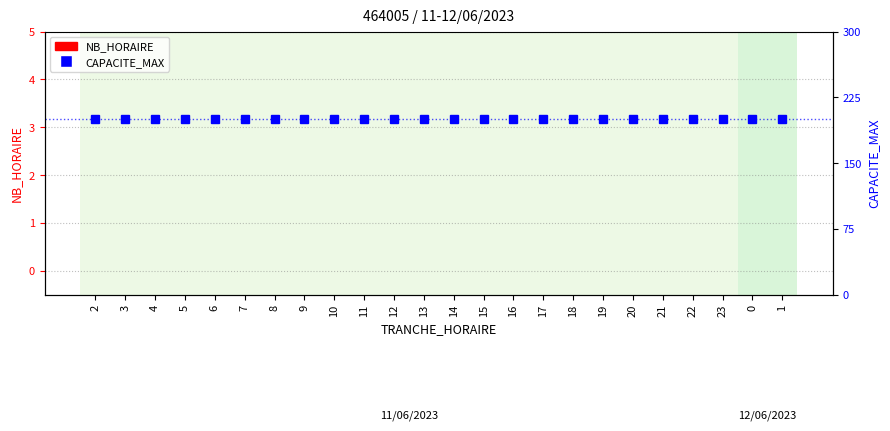

Between 22 and 1, which series saw the biggest shift?

NB_HORAIRE